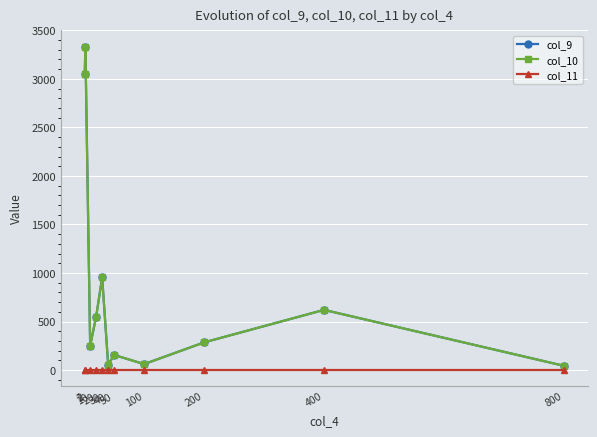

What is the spread (max minus min) of values at 2?

3333.7